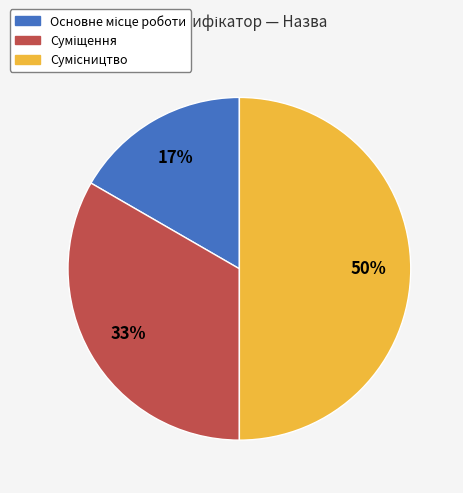

To the nearest percent, what is the difference between the largest and smallest slice percentages?

33%